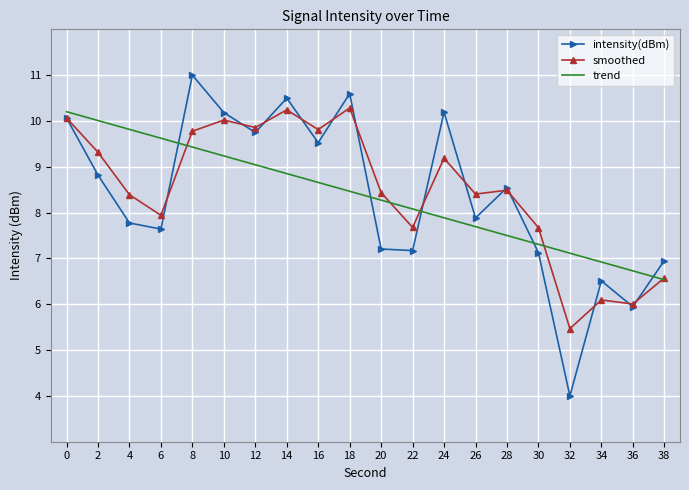

Rank the series at 24 from highest to lowest value.

intensity(dBm), smoothed, trend